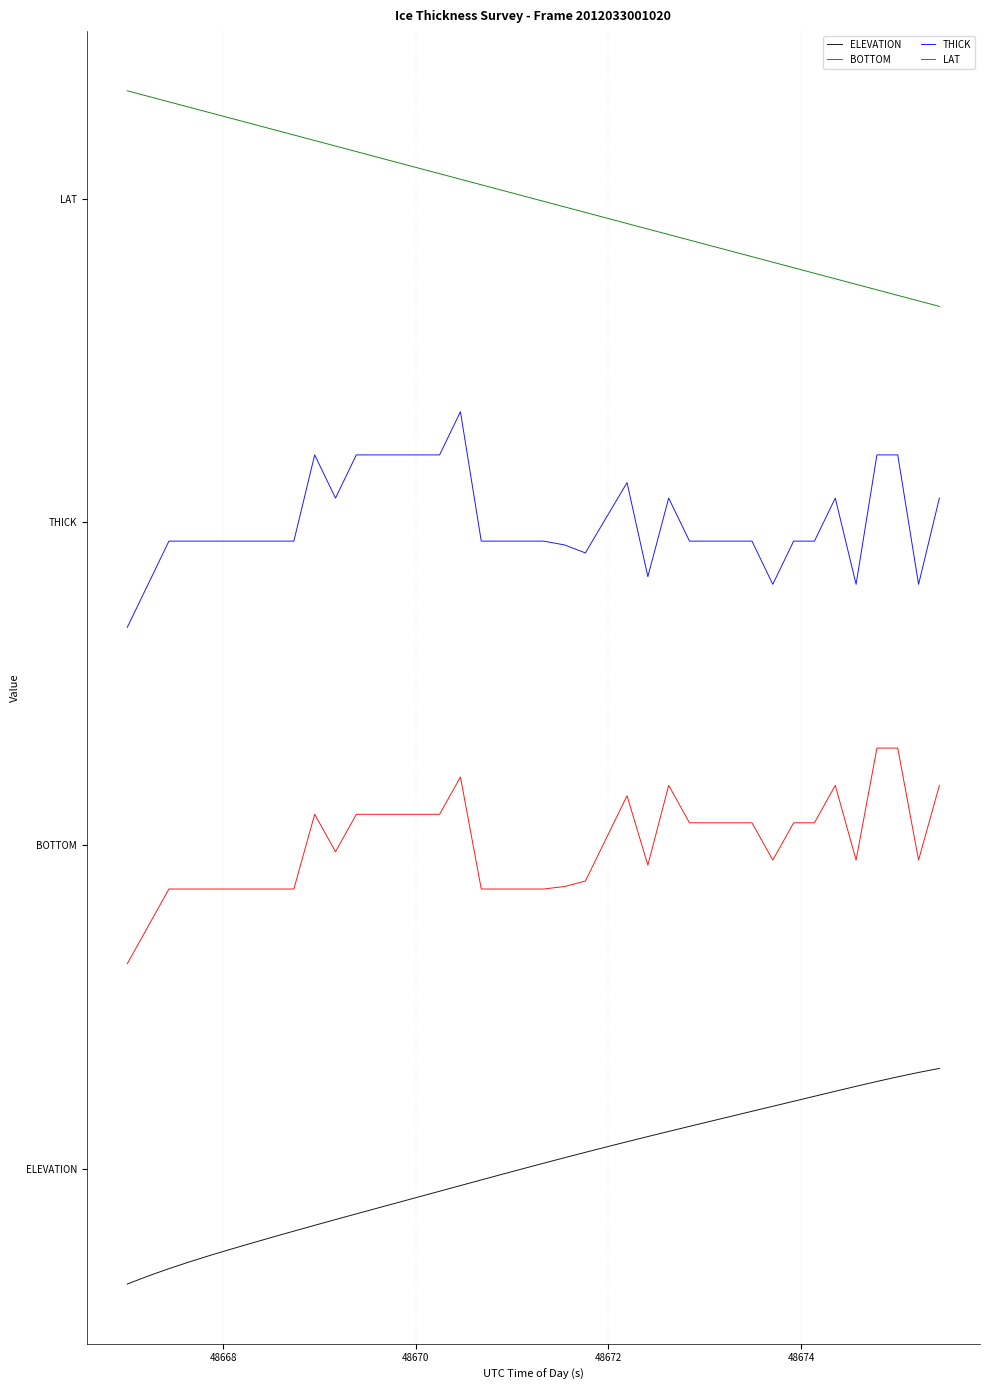

What are all the series names shown in the legend?

ELEVATION, BOTTOM, THICK, LAT